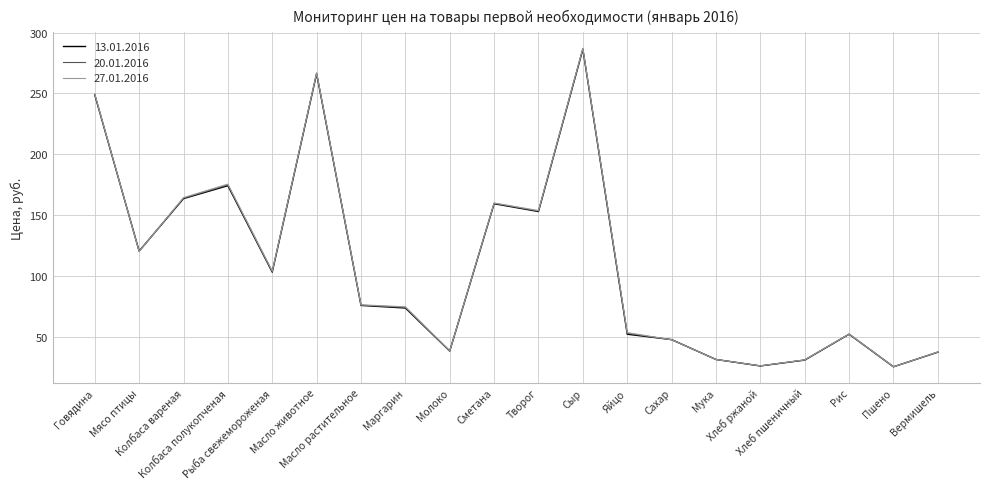

How many distinct data groups are displayed?

3